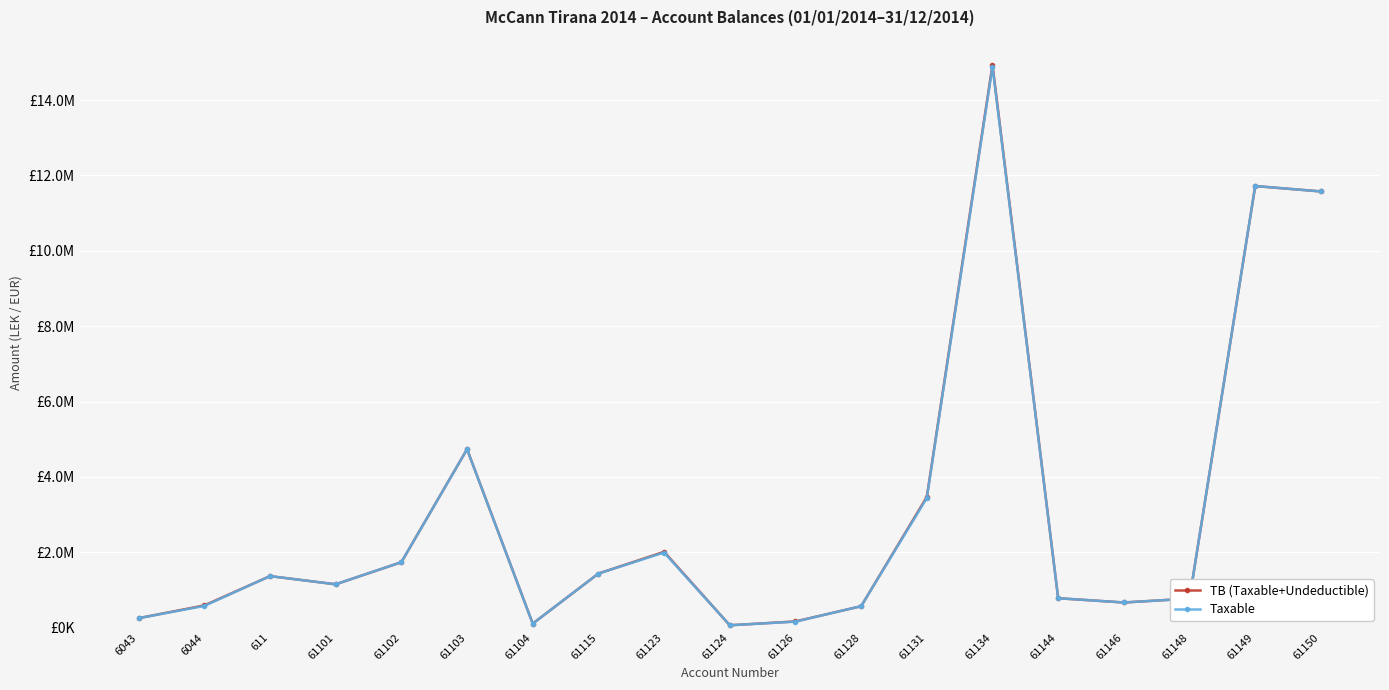

Between 61102 and 61131, which is larger?

61131